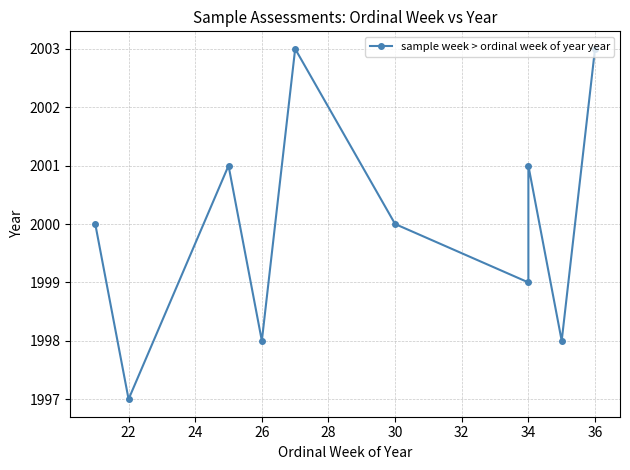

What is the value of the 8th point from the left?

2001